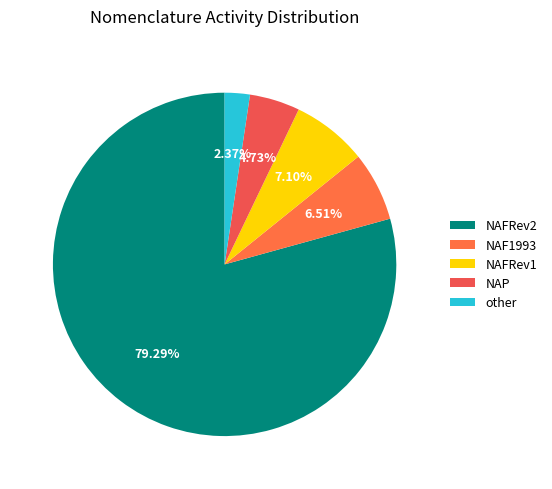

Rank the categories by value from lowest to highest.

other, NAP, NAF1993, NAFRev1, NAFRev2